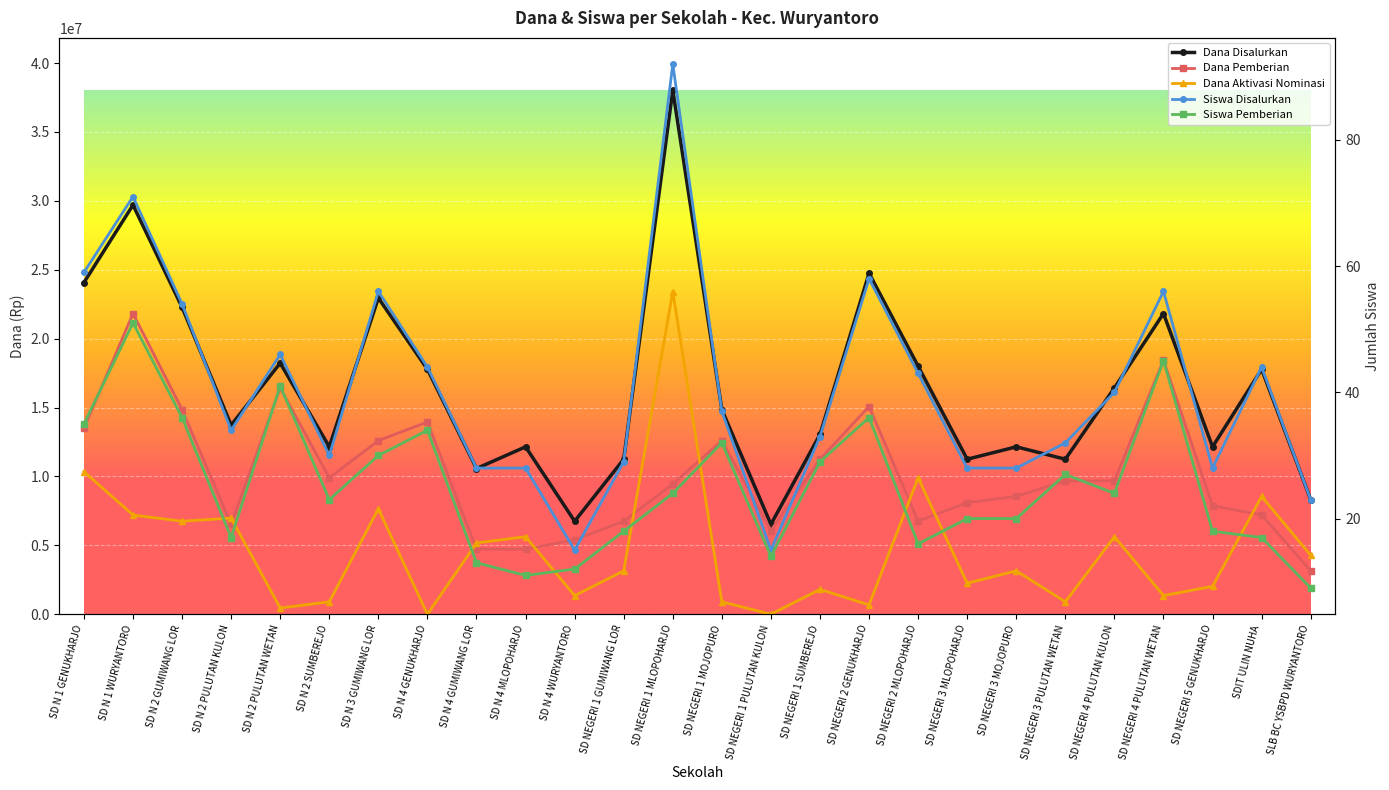

What is the difference between the second highest and second lowest values in the Siswa Disalurkan series?

56